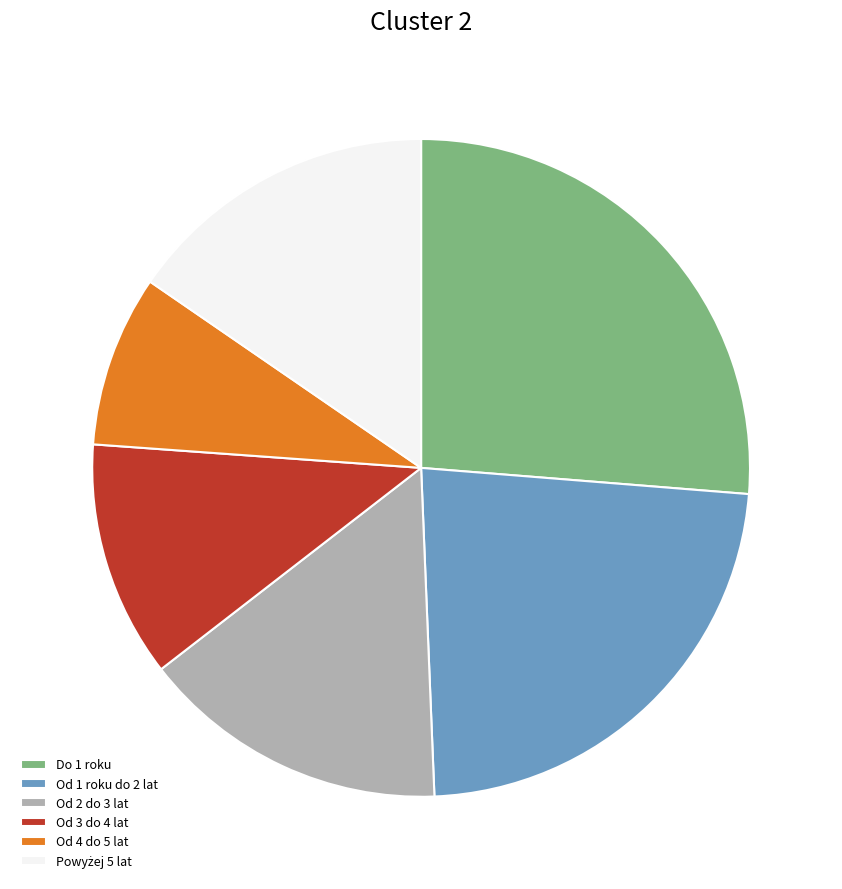

Is the sum of Od 3 do 4 lat and Od 4 do 5 lat greater than half?

No